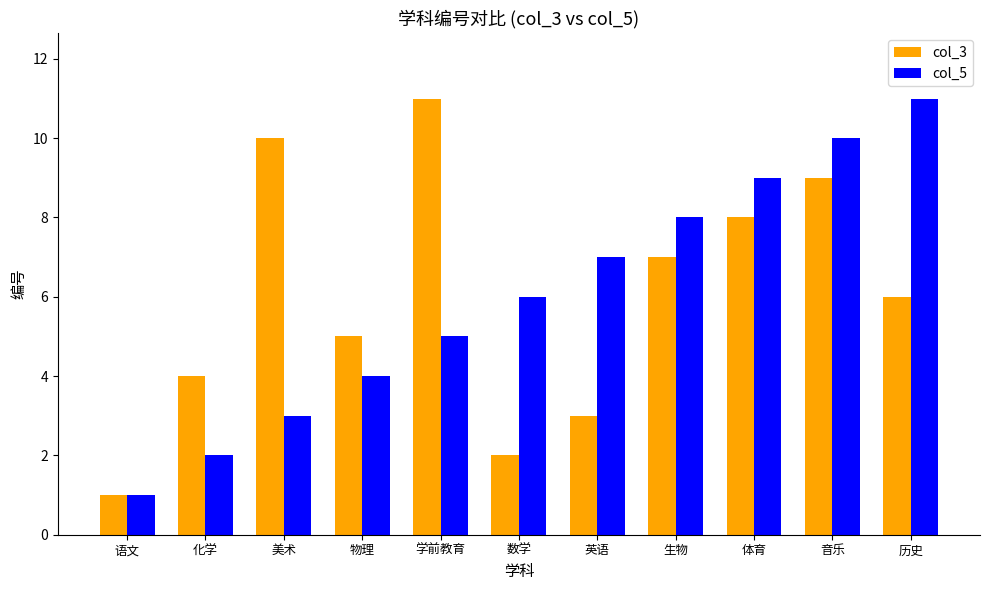

What is the difference between the maximum and minimum values in the col_5 series?

10